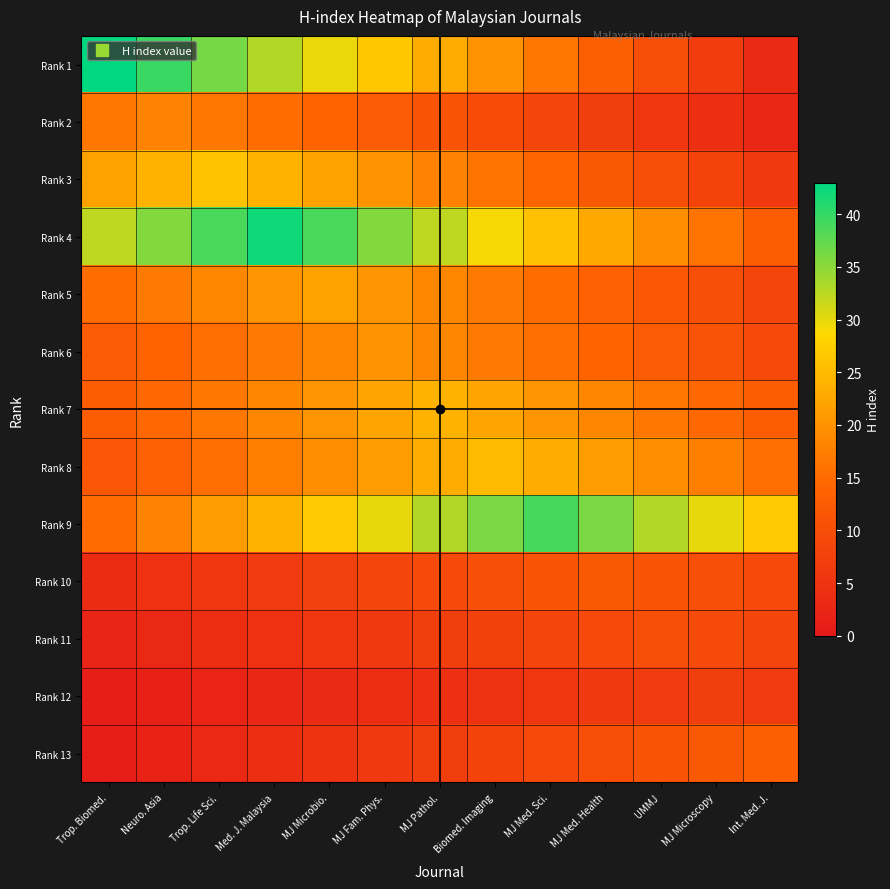

List the series in order of their peak value, highest first.

Rank 1, Rank 4, Rank 9, Rank 3, Rank 8, Rank 7, Rank 5, Rank 6, Rank 2, Rank 13, Rank 10, Rank 11, Rank 12